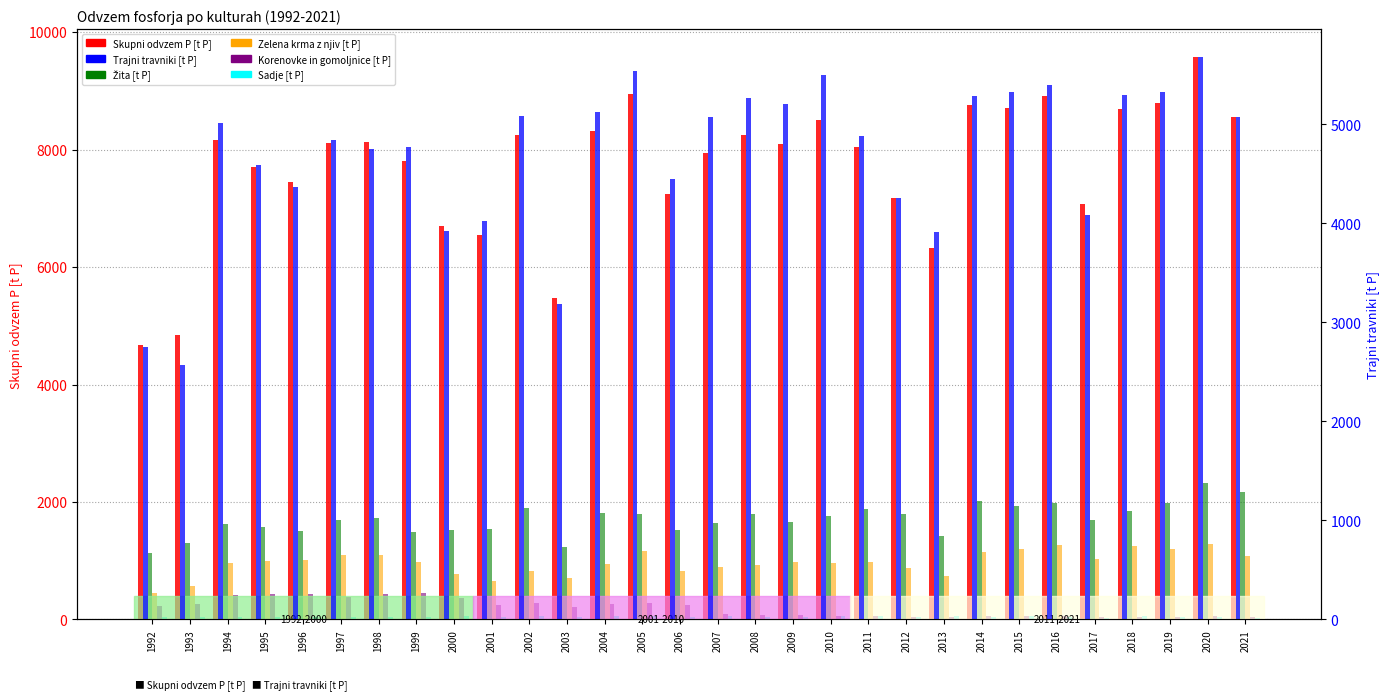

Is the value of Žita [t P] at 2001 greater than the value of Korenovke in gomoljnice [t P] at 2018?

Yes